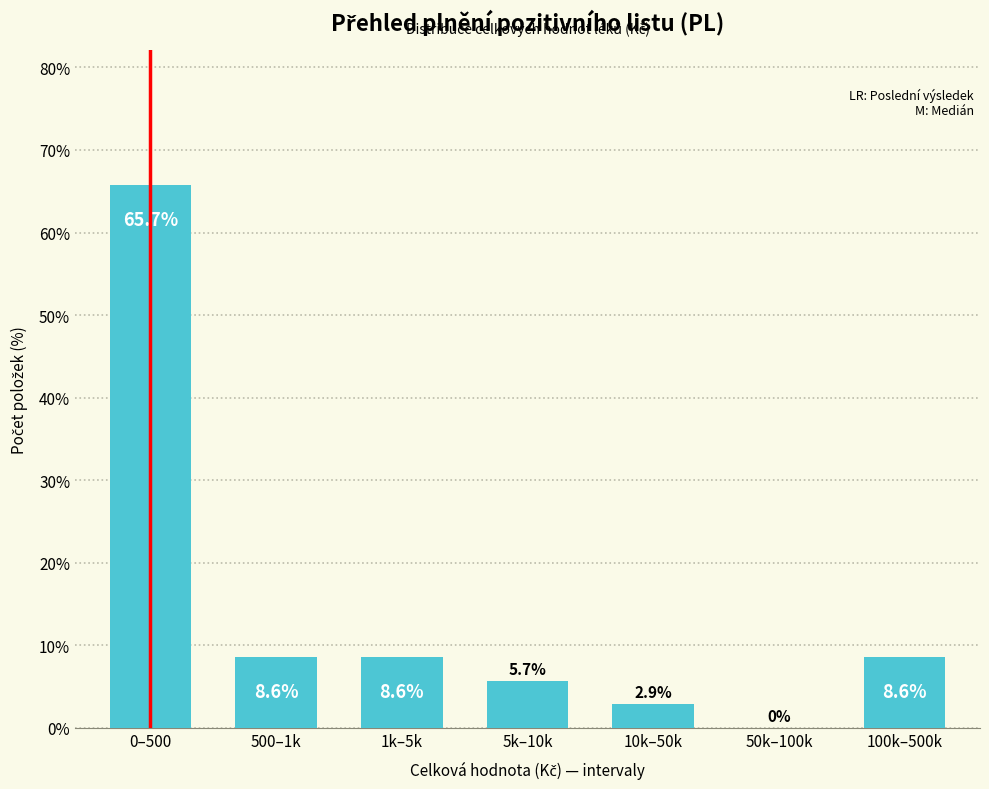

Reading left to right, what are all the values shown in this chart?

0–500=65.7	500–1k=8.6	1k–5k=8.6	5k–10k=5.7	10k–50k=2.9	50k–100k=0.0	100k–500k=8.6